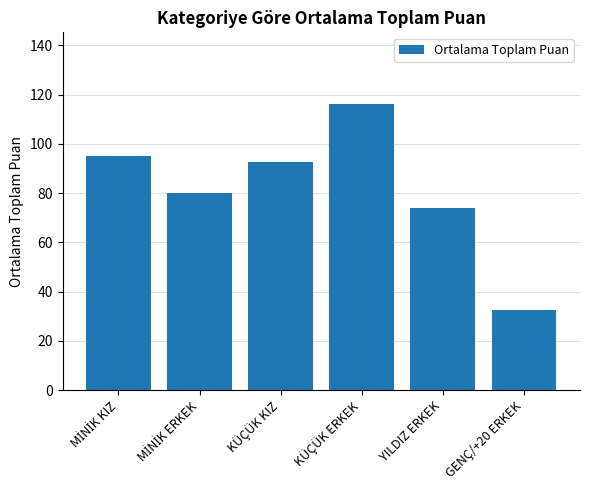

What is the label of the 3rd bar from the right?

KÜÇÜK ERKEK